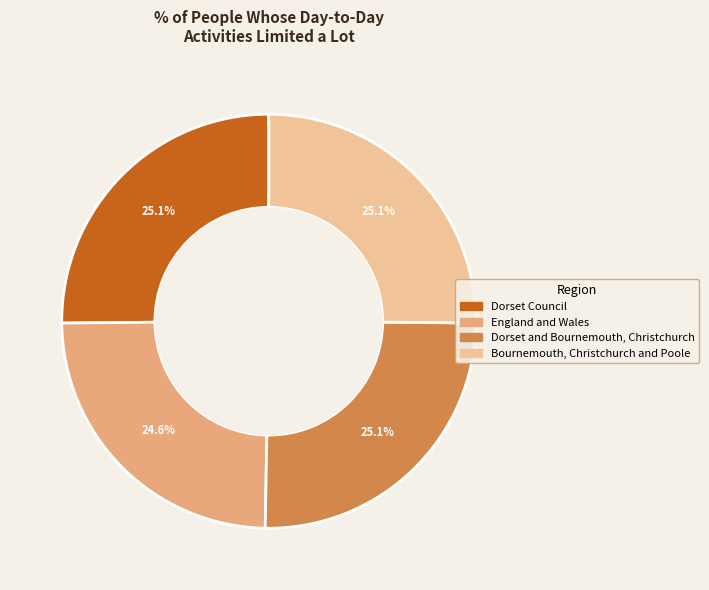

Is there a majority slice in this chart?

No